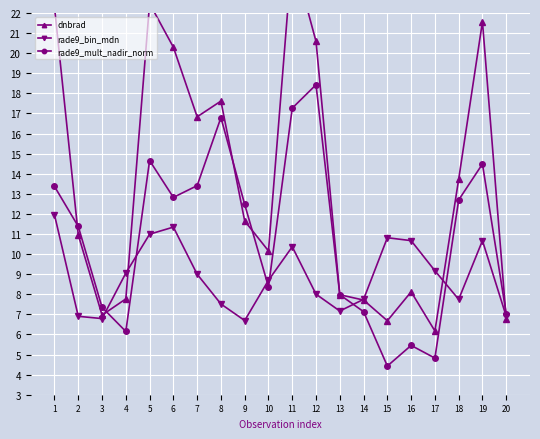

What is the spread (max minus min) of values at 15?

6.4